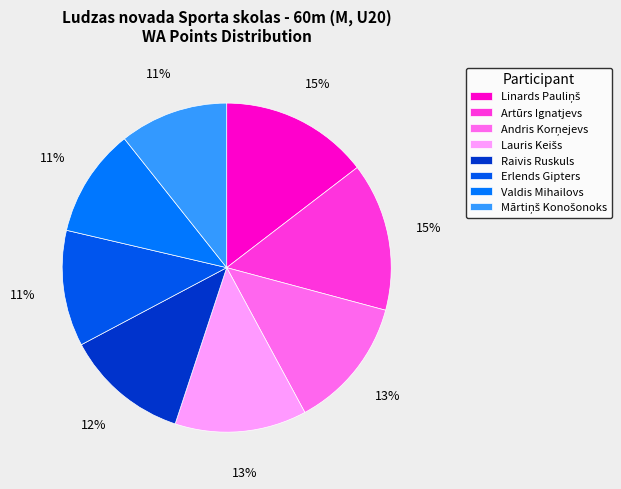

Is there a majority slice in this chart?

No